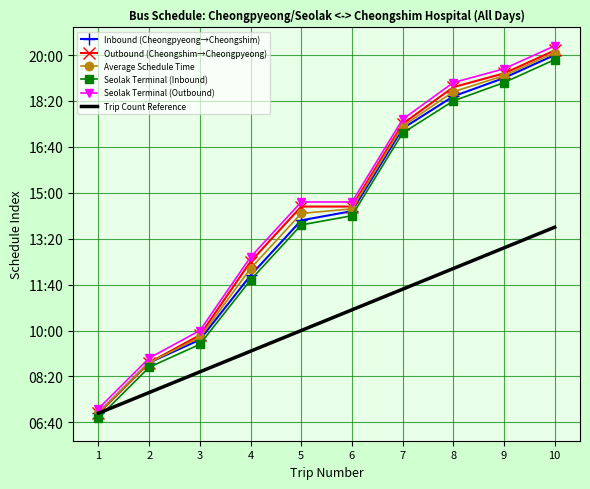

True or false: Inbound (Cheongpyeong→Cheongshim) has a value of 1761 at 9.

False